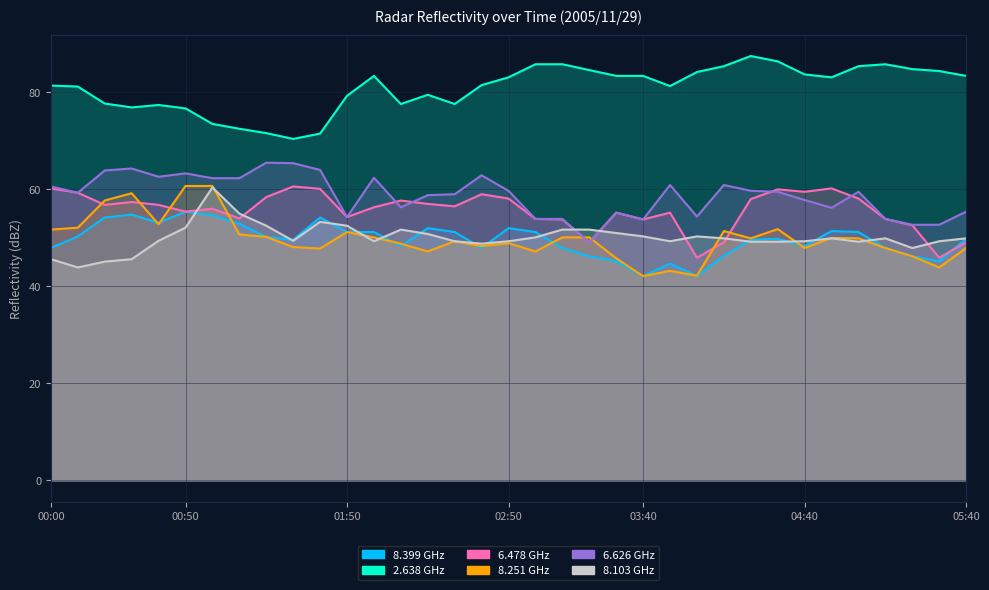

At which category is the sum across all series the highest?

01:00